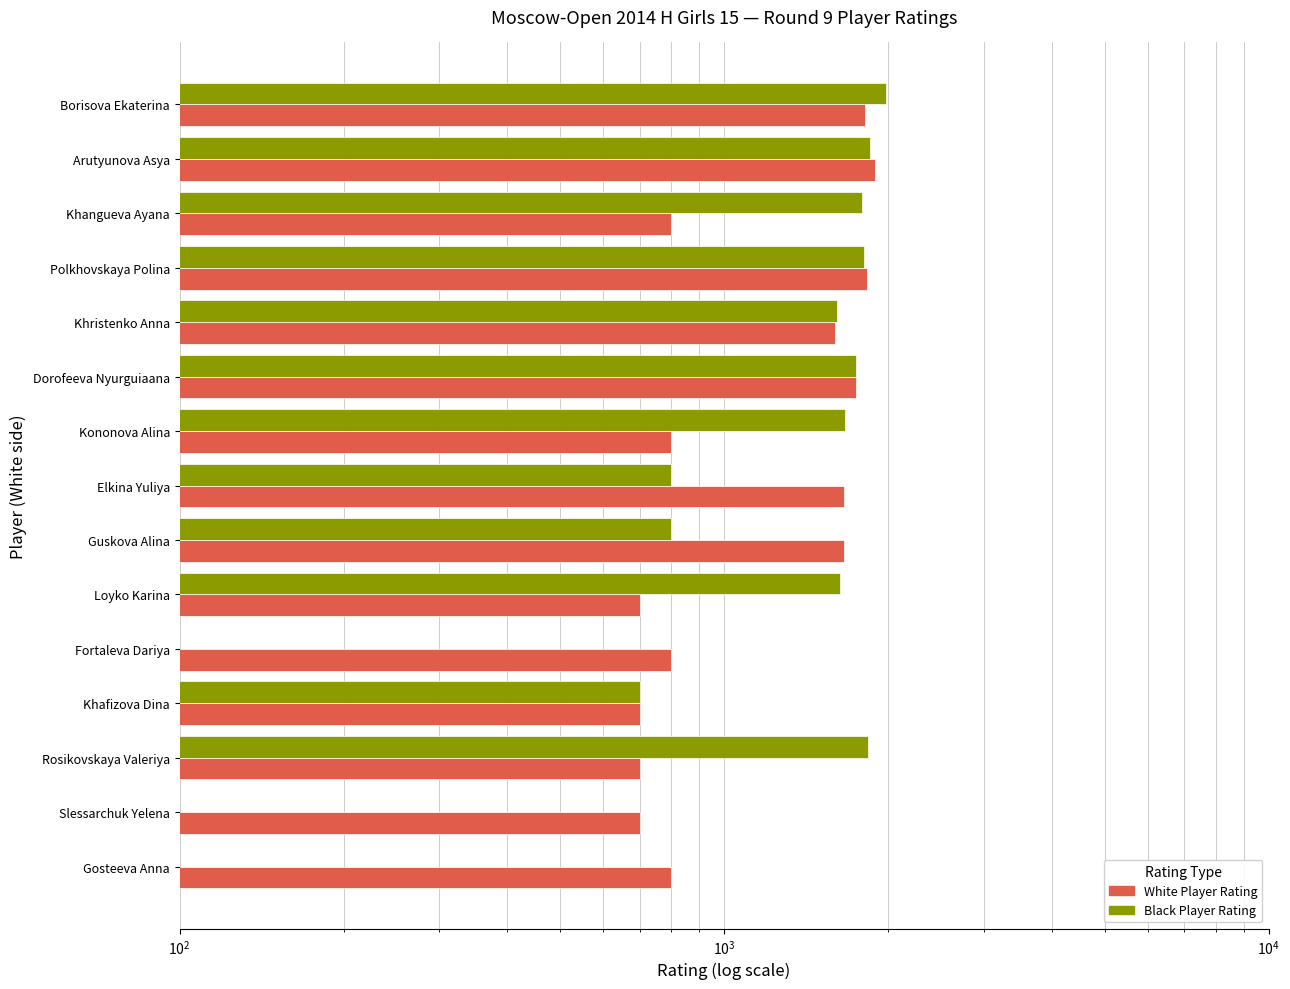

What is the value of the White Player Rating bar at the 7th from the left?

800